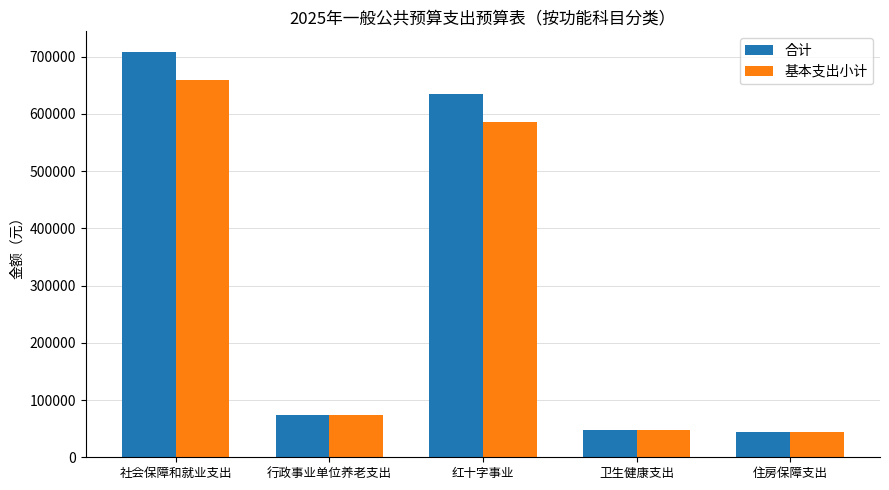

What is the total value across all series at 卫生健康支出?

93892.5